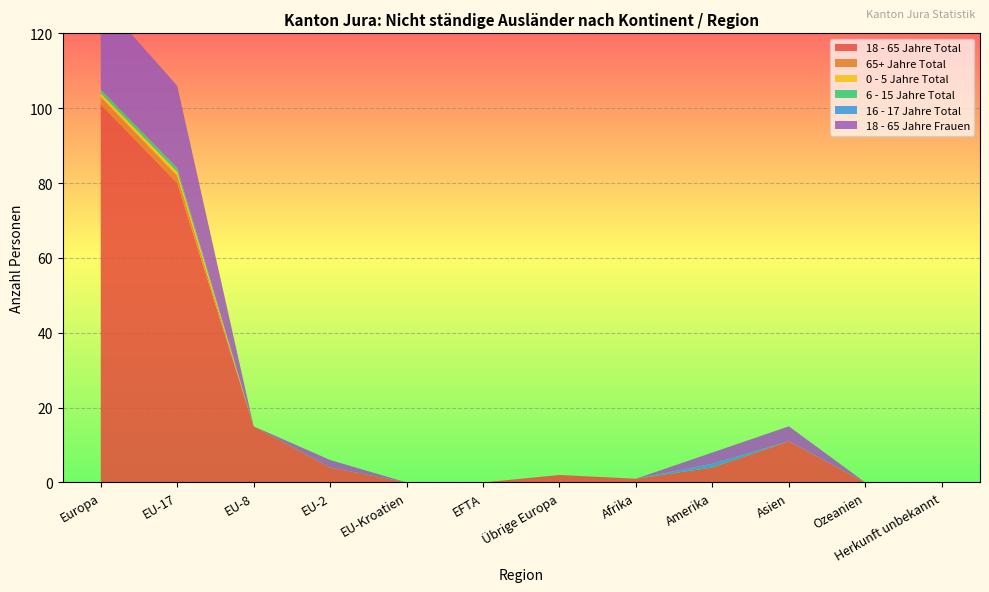

Reading left to right, extract all data points from this chart.

18 - 65 Jahre Total: 101	80	15	4	0	0	2	1	4	11	0	0
65+ Jahre Total: 2	2	0	0	0	0	0	0	0	0	0	0
0 - 5 Jahre Total: 1	1	0	0	0	0	0	0	0	0	0	0
6 - 15 Jahre Total: 1	1	0	0	0	0	0	0	0	0	0	0
16 - 17 Jahre Total: 0	0	0	0	0	0	0	0	1	0	0	0
18 - 65 Jahre Frauen: 24	22	0	2	0	0	0	0	3	4	0	0